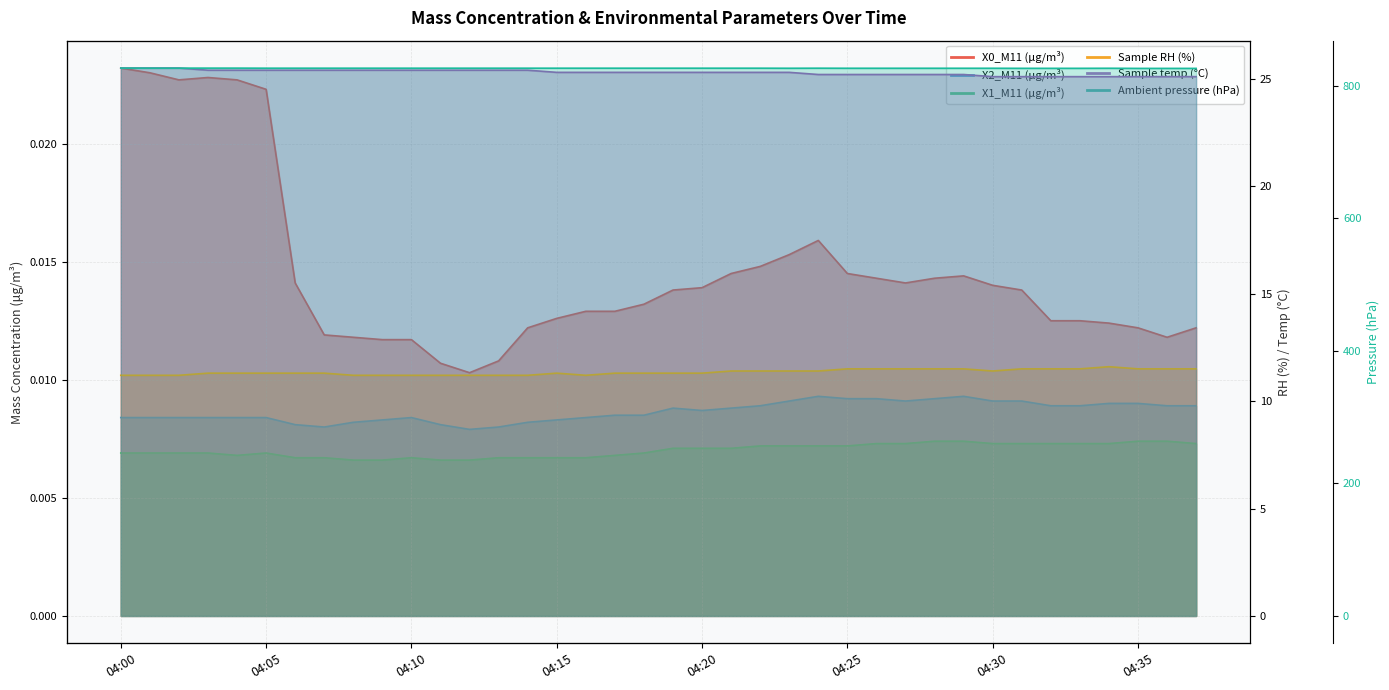

What is the value of the Sample temp (°C) point at the 27th from the left?

25.2